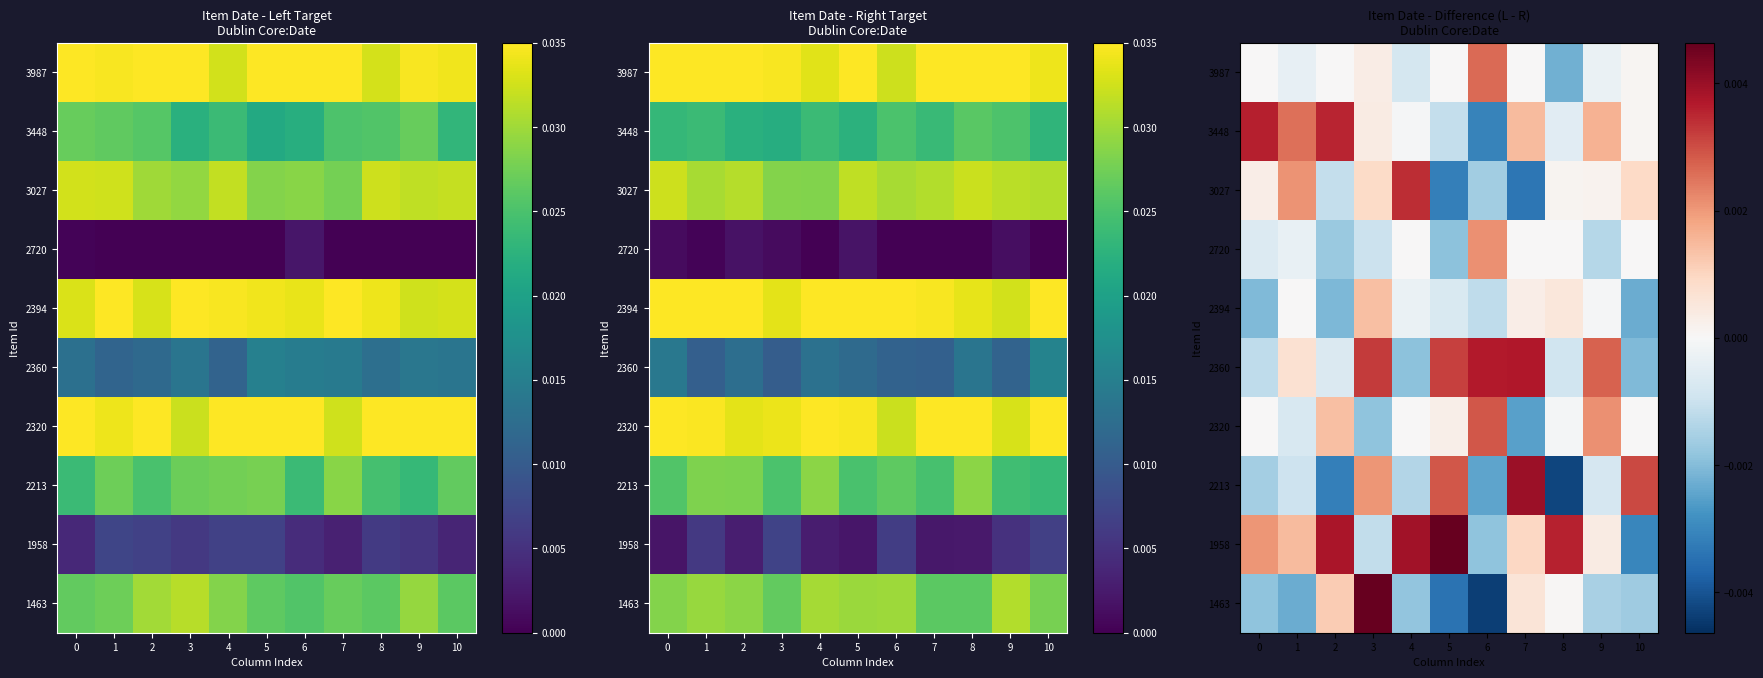

How many series are shown in this chart?

10